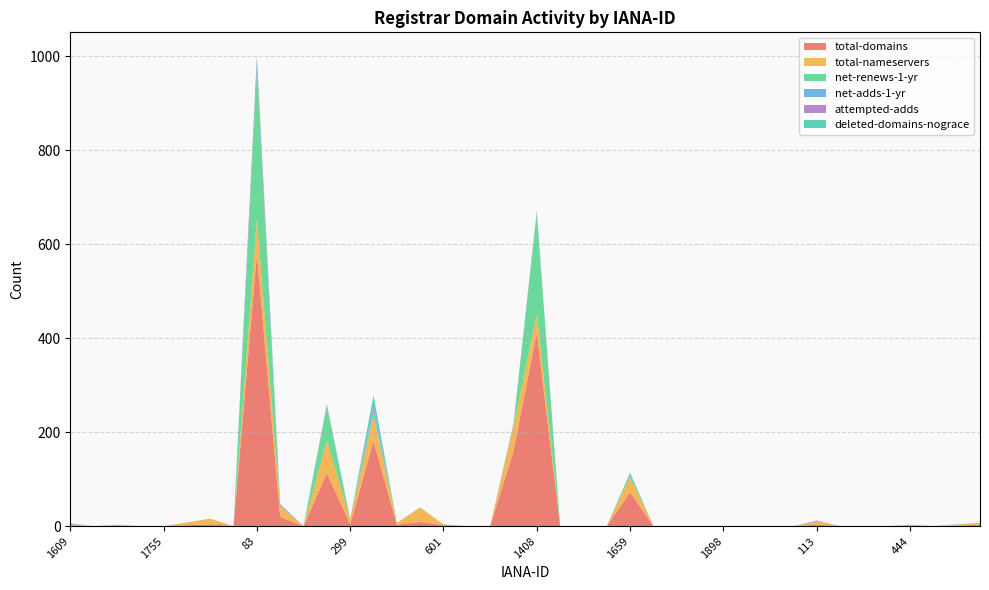

Reading right to left, extract all data points from this chart.

total-domains: 617=3	471=1	460=0	444=1	378=0	291=0	143=0	113=3	91=0	2492=0	2477=0	1898=0	1858=0	1745=0	1723=0	1659=72	1628=0	1599=0	1449=0	1408=412	1383=159	1366=0	1336=0	601=2	466=9	455=3	433=181	299=4	151=113	134=0	106=20	83=579	2490=0	2374=4	1861=2	1755=0	1728=0	1673=1	1654=0	1609=1
total-nameservers: 617=4	471=2	460=0	444=2	378=0	291=0	143=0	113=7	91=0	2492=0	2477=0	1898=0	1858=0	1745=0	1723=0	1659=32	1628=0	1599=0	1449=0	1408=39	1383=52	1366=0	1336=0	601=2	466=30	455=4	433=53	299=11	151=69	134=0	106=22	83=75	2490=0	2374=12	1861=6	1755=0	1728=0	1673=2	1654=0	1609=3
net-renews-1-yr: 617=0	471=1	460=0	444=0	378=0	291=0	143=0	113=0	91=0	2492=0	2477=0	1898=0	1858=0	1745=0	1723=0	1659=8	1628=0	1599=0	1449=0	1408=216	1383=1	1366=0	1336=0	601=0	466=1	455=0	433=8	299=0	151=71	134=0	106=1	83=312	2490=0	2374=0	1861=0	1755=0	1728=0	1673=0	1654=0	1609=0
net-adds-1-yr: 617=0	471=0	460=0	444=0	378=0	291=0	143=0	113=1	91=0	2492=0	2477=0	1898=0	1858=0	1745=0	1723=0	1659=1	1628=0	1599=0	1449=0	1408=2	1383=3	1366=0	1336=0	601=0	466=0	455=0	433=7	299=0	151=1	134=0	106=2	83=7	2490=0	2374=0	1861=0	1755=0	1728=0	1673=0	1654=0	1609=1
attempted-adds: 617=0	471=0	460=0	444=0	378=0	291=0	143=0	113=1	91=0	2492=0	2477=0	1898=0	1858=0	1745=0	1723=0	1659=1	1628=0	1599=0	1449=0	1408=2	1383=3	1366=0	1336=0	601=0	466=0	455=0	433=7	299=0	151=3	134=0	106=2	83=19	2490=0	2374=0	1861=0	1755=0	1728=0	1673=0	1654=0	1609=1
deleted-domains-nograce: 617=0	471=0	460=0	444=0	378=0	291=0	143=0	113=0	91=0	2492=0	2477=0	1898=0	1858=0	1745=0	1723=0	1659=0	1628=0	1599=0	1449=0	1408=0	1383=0	1366=0	1336=0	601=0	466=0	455=0	433=22	299=0	151=3	134=0	106=0	83=9	2490=0	2374=0	1861=0	1755=0	1728=0	1673=0	1654=0	1609=0